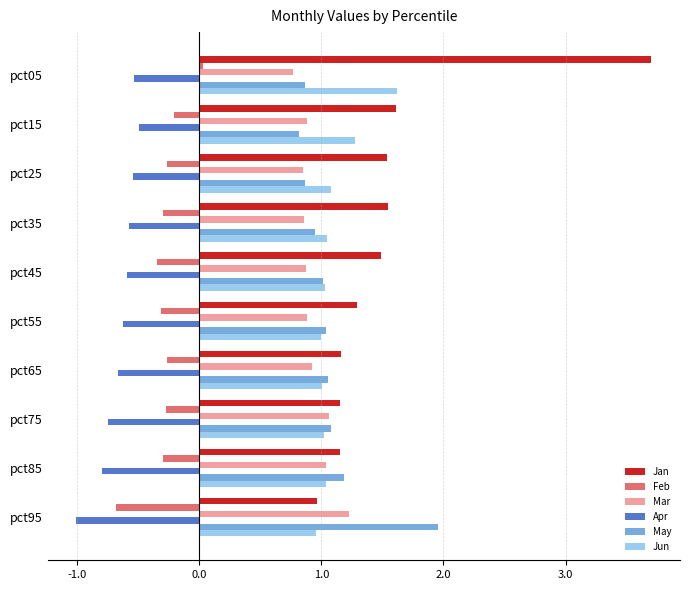

Is it true that Mar equals 0.4 at pct05?

False